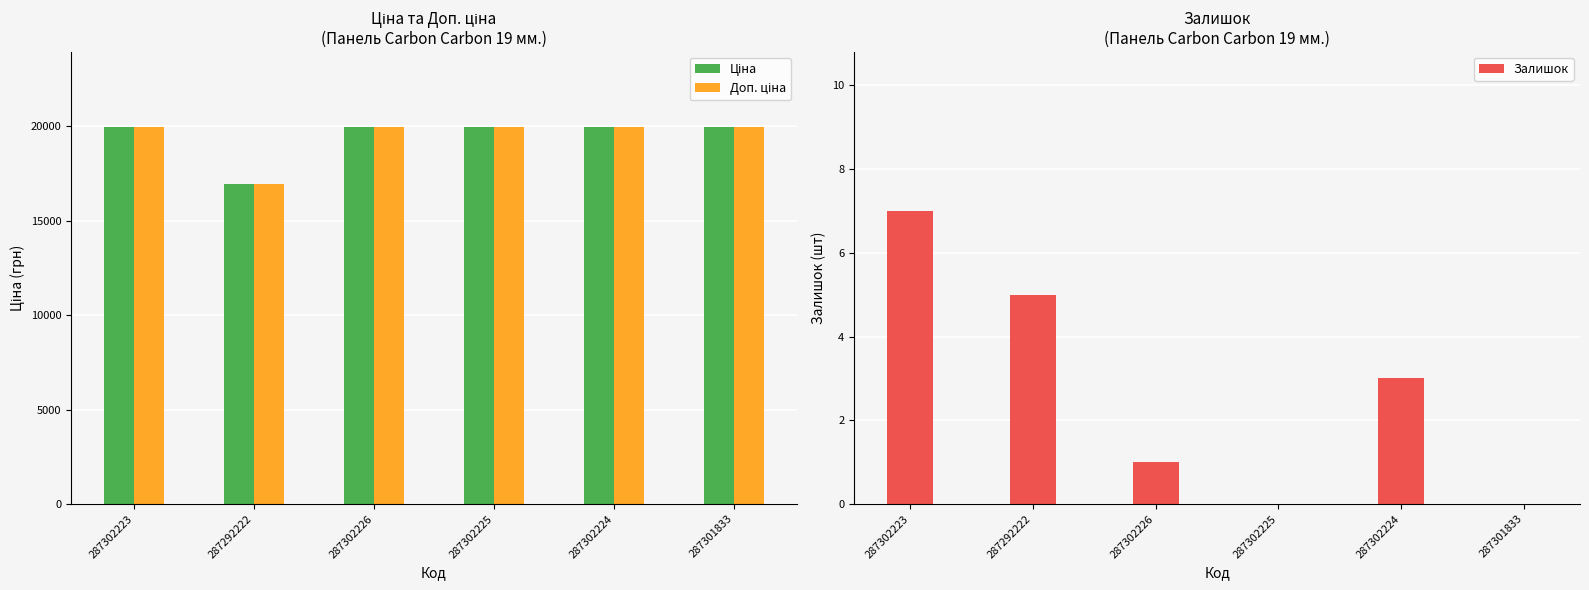

What is the label of the 1st bar from the right?

287301833